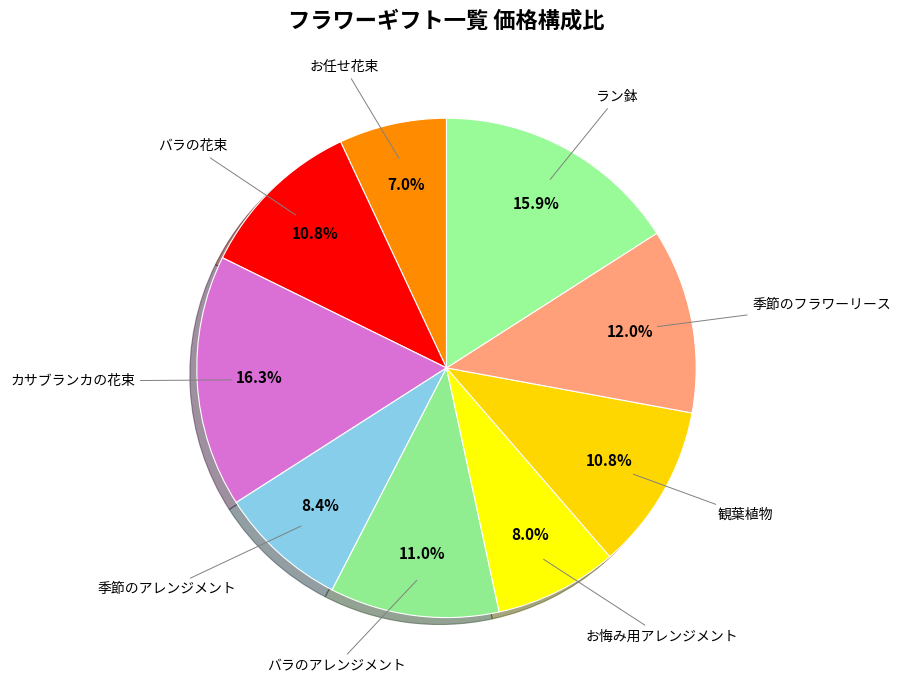

To the nearest percent, what is the combined percentage of バラのアレンジメント and カサブランカの花束?

27%